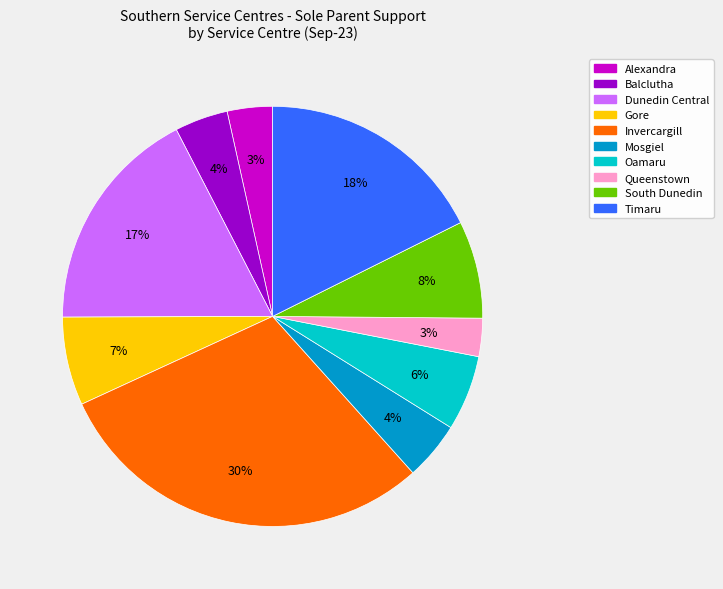

Between South Dunedin and Alexandra, which is larger?

South Dunedin